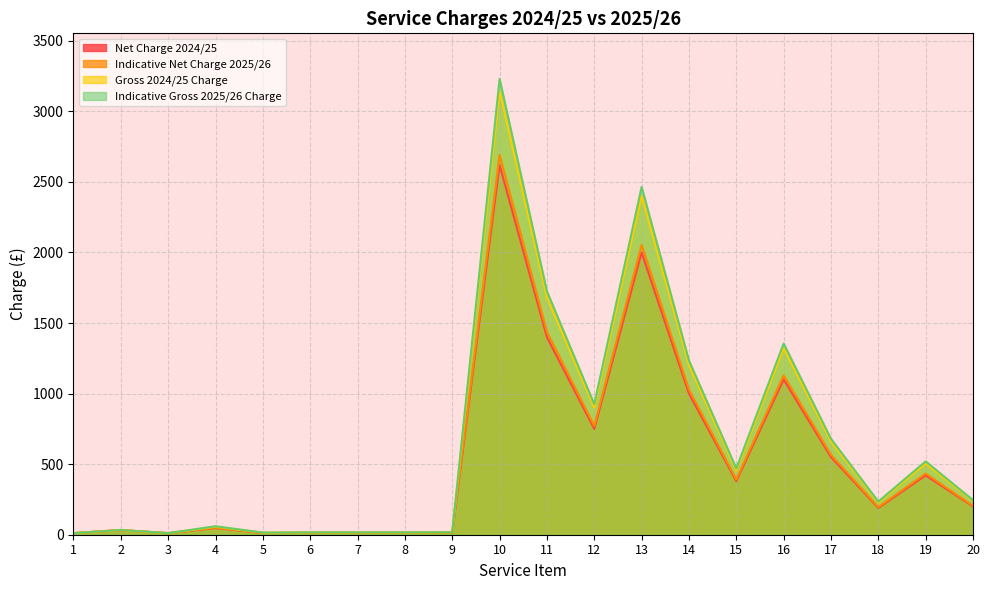

Rank the series by their maximum value, from highest to lowest.

Indicative Gross 2025/26 Charge, Gross 2024/25 Charge, Indicative Net Charge 2025/26, Net Charge 2024/25